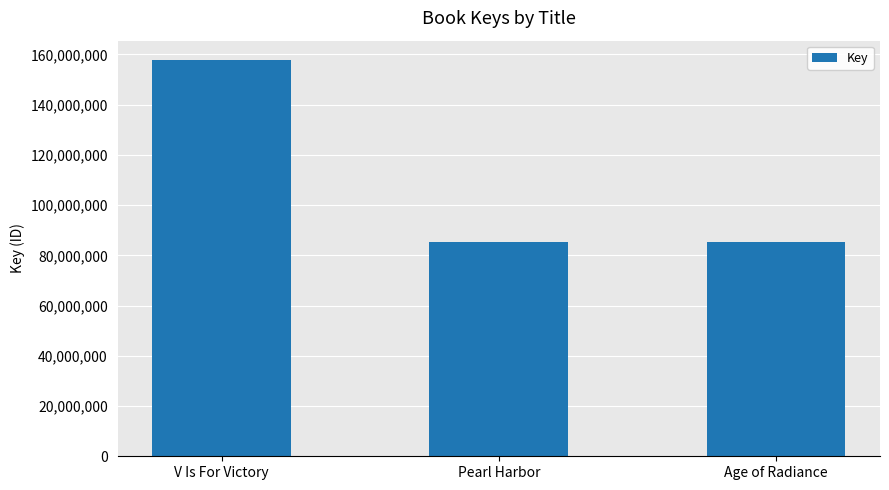

What is the sum of all values?

328589362